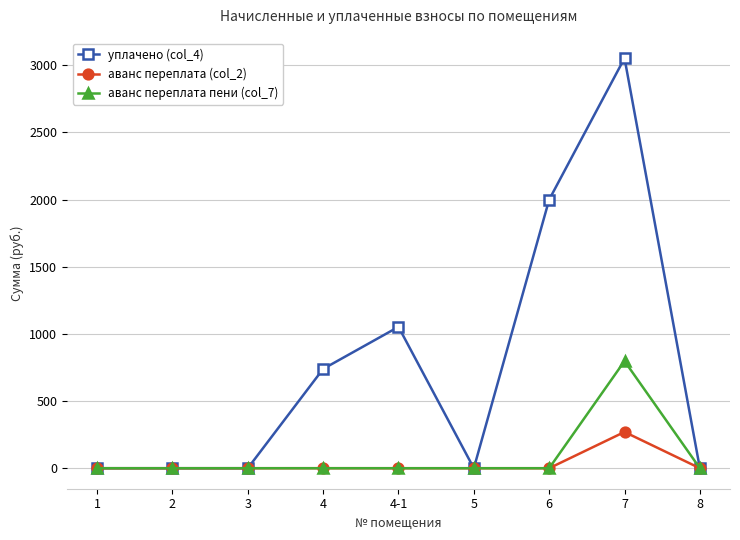

The value of уплачено (col_4) at 4 is 1100.1. True or false?

False